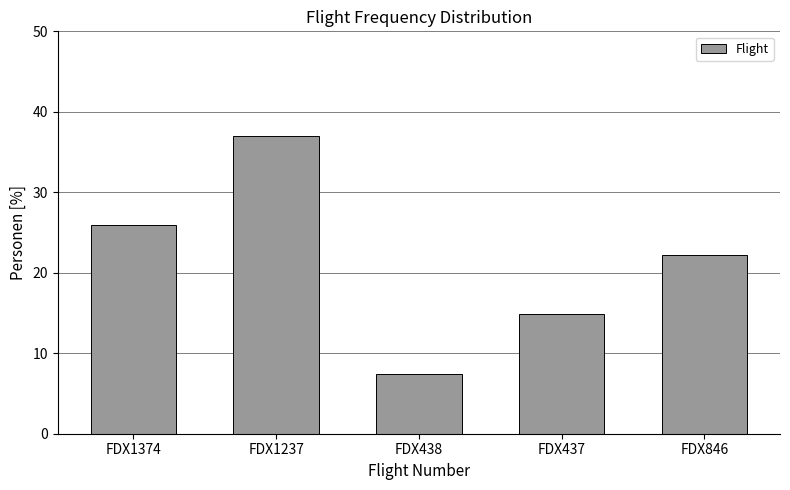

Reading right to left, transcribe all the data shown in this chart.

22.2	14.8	7.4	37.0	25.9